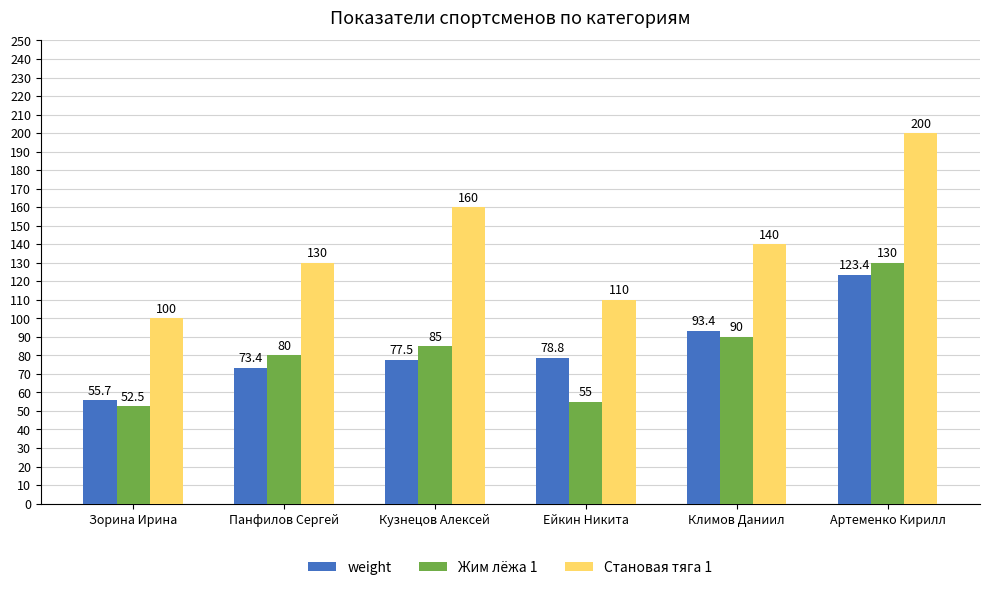

Reading right to left, what are all the values shown in this chart?

weight: Артеменко Кирилл=123.4	Климов Даниил=93.4	Ейкин Никита=78.8	Кузнецов Алексей=77.5	Панфилов Сергей=73.4	Зорина Ирина=55.7
Жим лёжа 1: Артеменко Кирилл=130.0	Климов Даниил=90.0	Ейкин Никита=55.0	Кузнецов Алексей=85.0	Панфилов Сергей=80.0	Зорина Ирина=52.5
Становая тяга 1: Артеменко Кирилл=200.0	Климов Даниил=140.0	Ейкин Никита=110.0	Кузнецов Алексей=160.0	Панфилов Сергей=130.0	Зорина Ирина=100.0